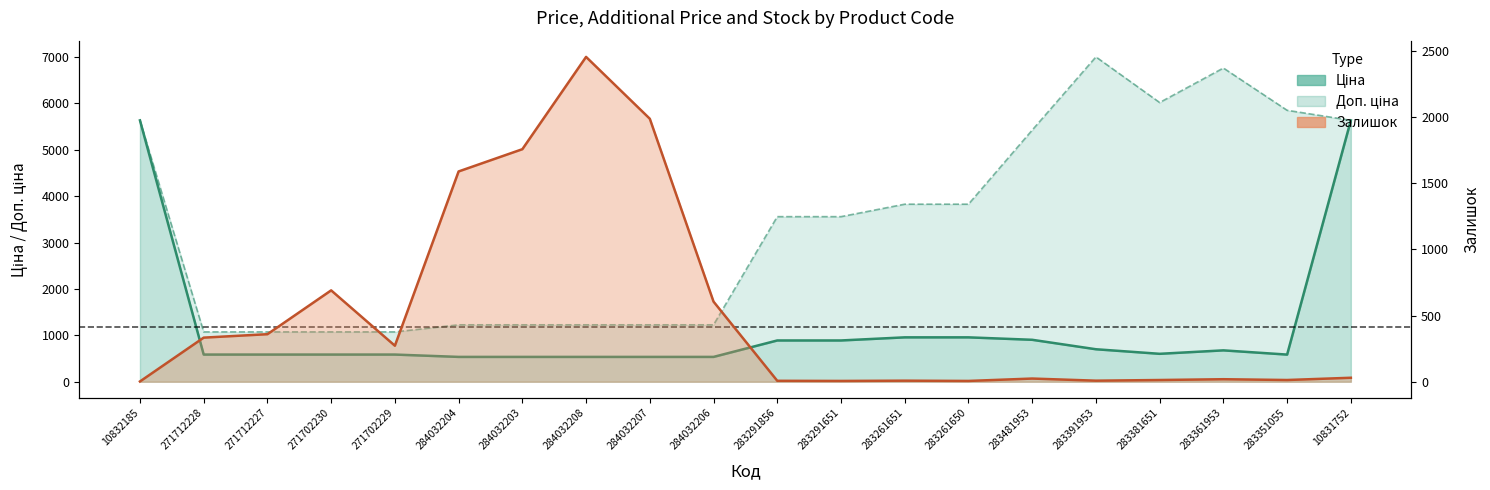

The value of Ціна at 271702230 is 586.0. True or false?

True